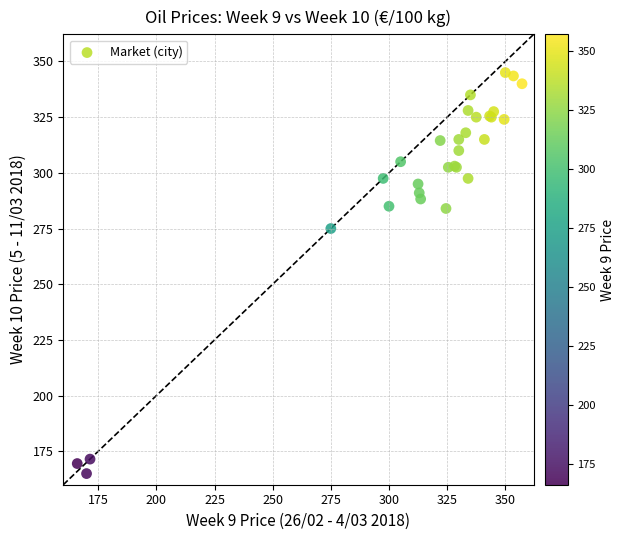

What Y value in the scatter plot is closest to 255?

275.0